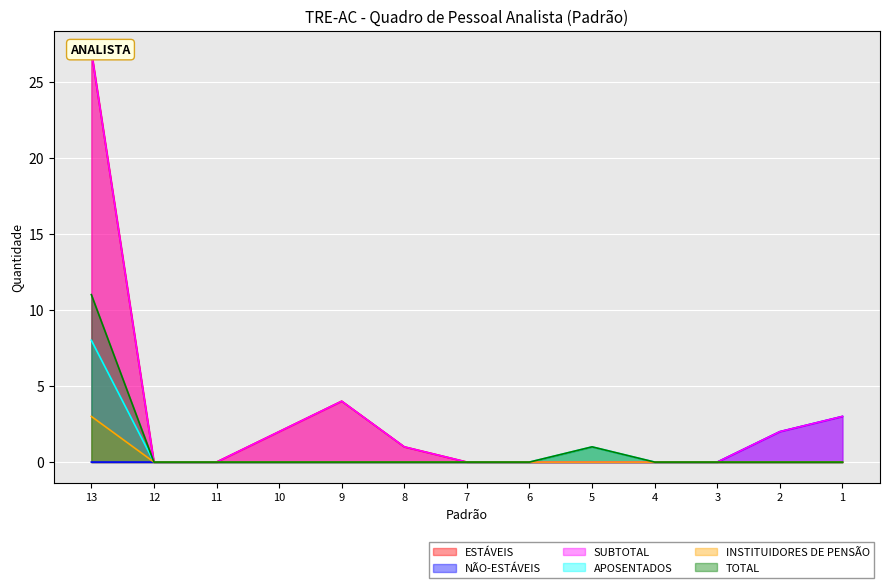

List the labels in order of ESTÁVEIS value, largest first.

13, 9, 10, 8, 12, 11, 7, 6, 5, 4, 3, 2, 1